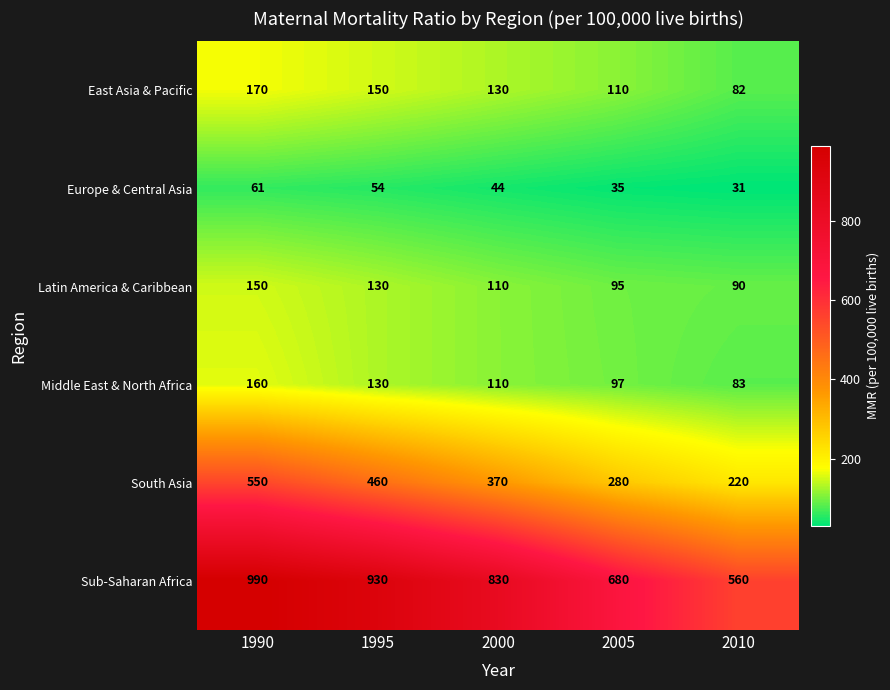

Which series changed the most between 2000 and 2005?

Sub-Saharan Africa